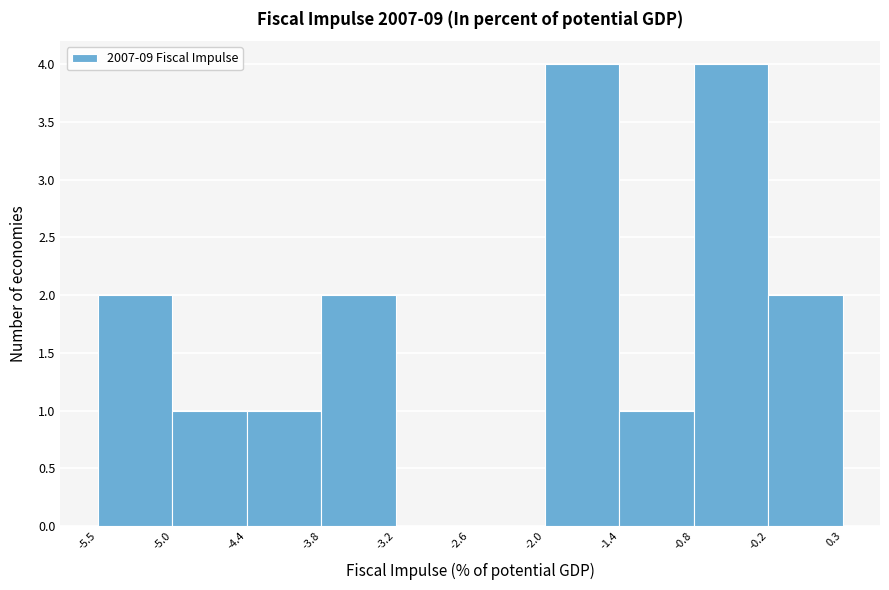

How tall is the bar that spans -5.5 to -5.0 on the x-axis? The values are not printed on the chart, so give them approximately, as read against the axis.

2